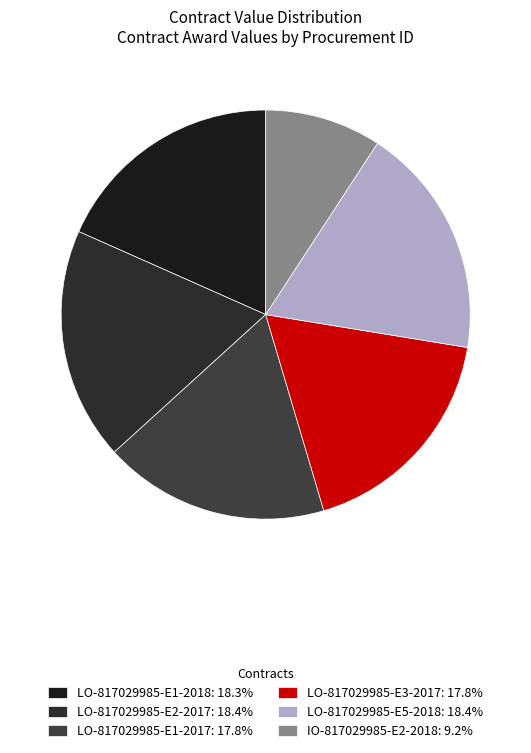

How many slices are in this pie chart?

6